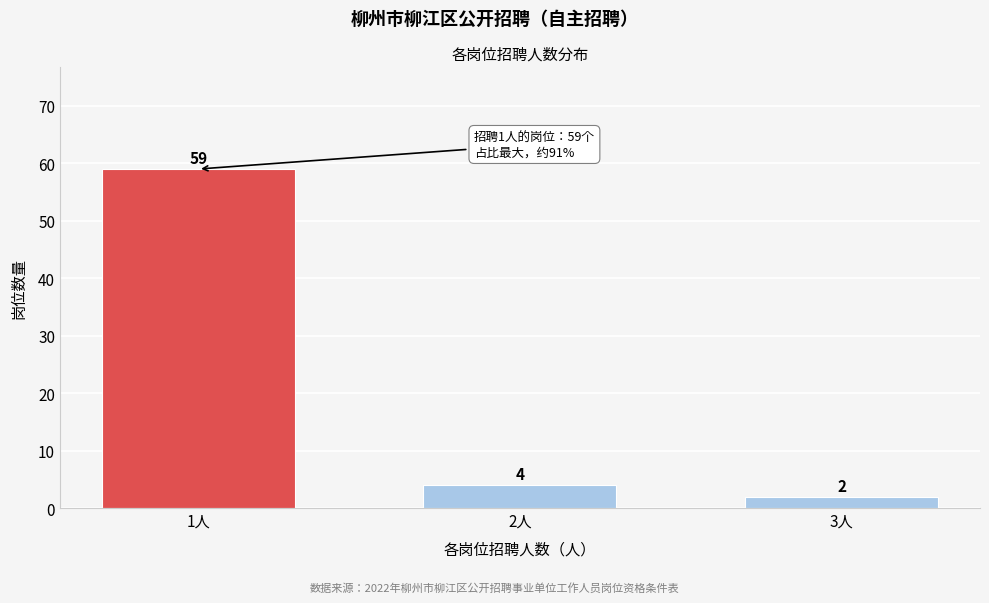

Reading left to right, list all the values displayed in this chart.

1人=59	2人=4	3人=2